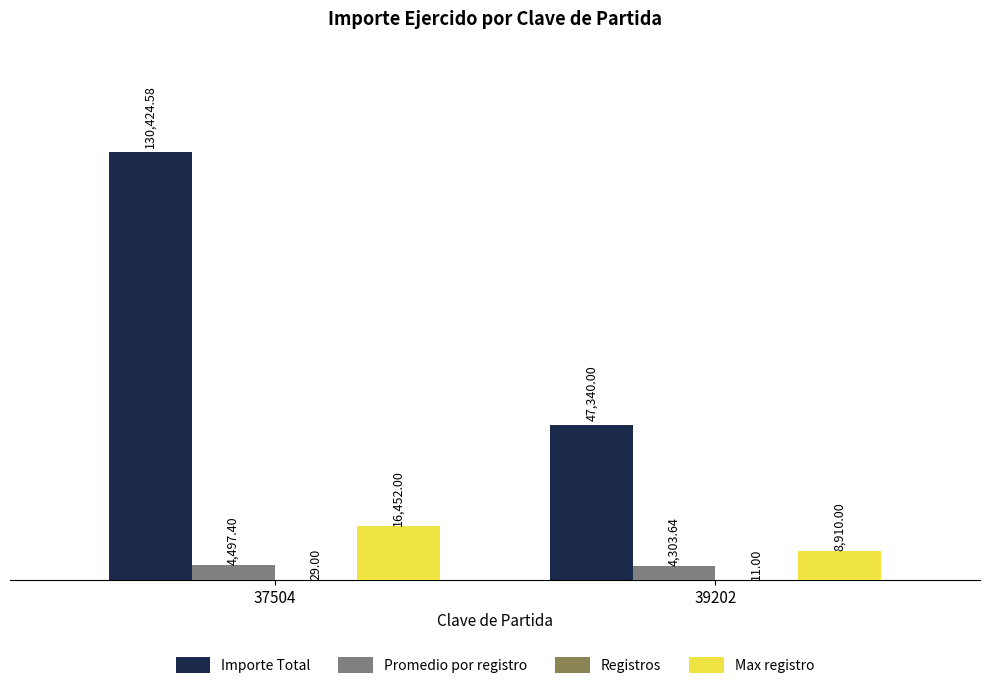

Which series changed the most between 37504 and 39202?

Importe Total